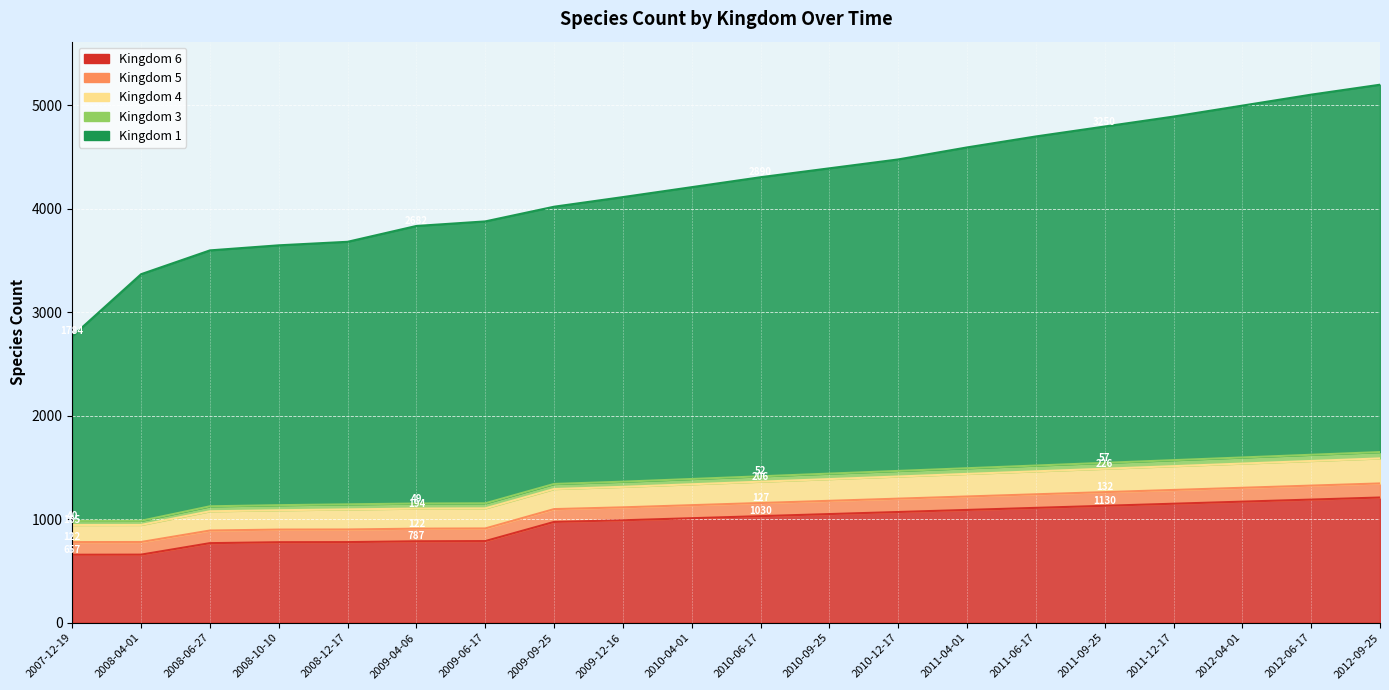

Reading left to right, list all the values displayed in this chart.

1: 1784	2383	2473	2511	2537	2682	2724	2679	2750	2820	2890	2950	3010	3100	3180	3250	3320	3400	3480	3550
3: 40	40	48	49	49	49	49	49	50	51	52	53	54	55	56	57	58	59	60	61
4: 165	165	186	187	194	194	194	194	198	202	206	210	214	218	222	226	230	234	238	242
5: 122	122	122	122	122	122	122	124	125	126	127	128	129	130	131	132	133	134	135	136
6: 657	658	769	778	779	787	789	974	990	1010	1030	1050	1070	1090	1110	1130	1150	1170	1190	1210